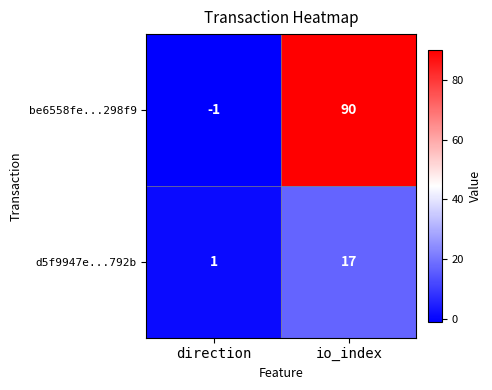

At direction, list the series in order from smallest to largest.

be6558fe...298f9, d5f9947e...792b